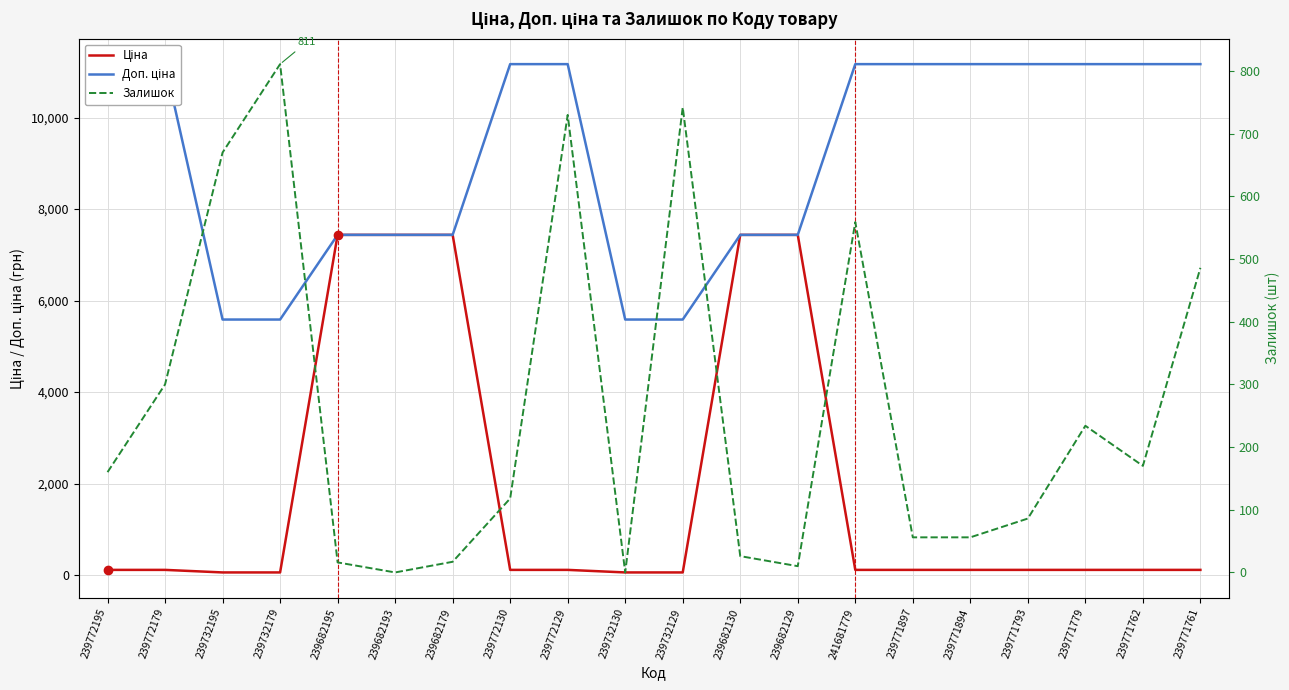

Between 239682179 and 239772130, which is larger?

239682179